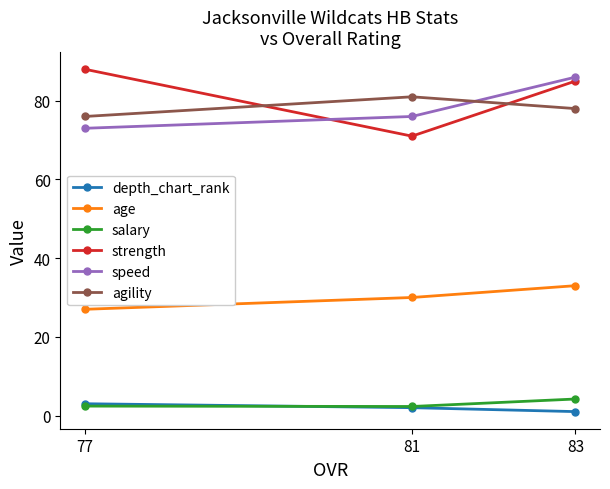

Which category has the highest value in the strength series?

77